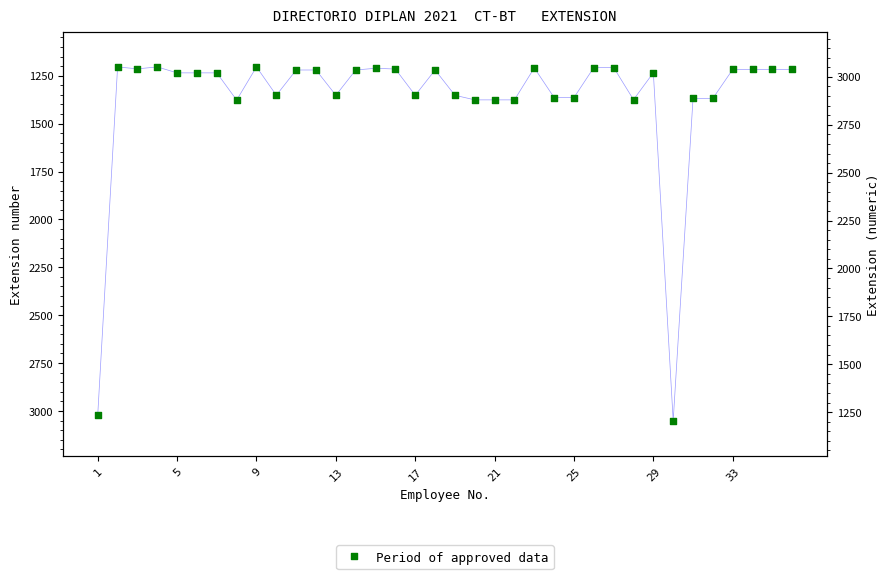

What is the change in value from 1 to 33?

-1802